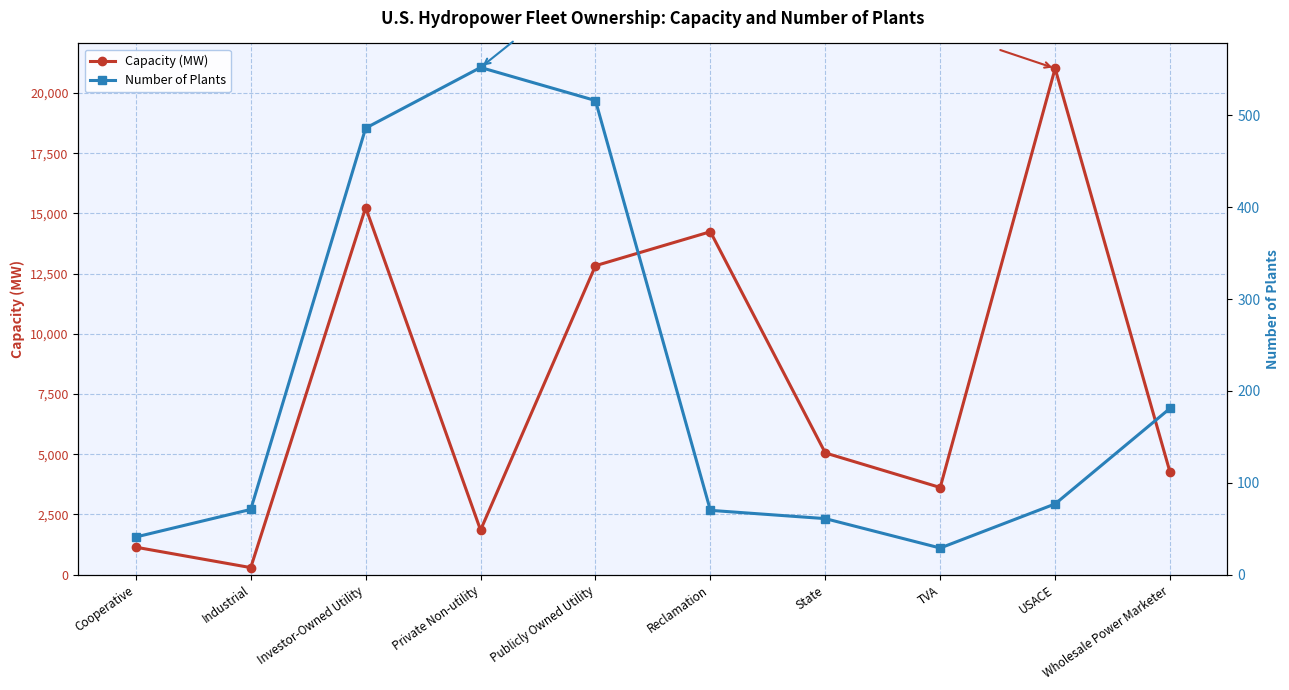

At which category is the sum across all series the highest?

USACE